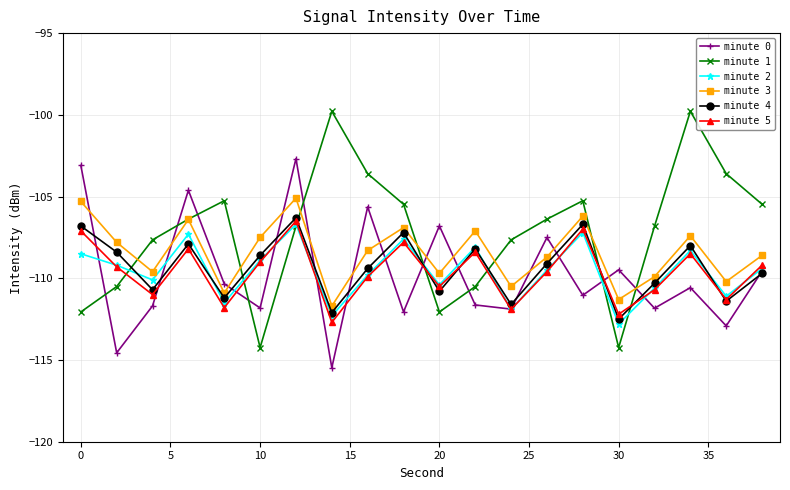

How many interior local valleys does the minute 5 series have?

7